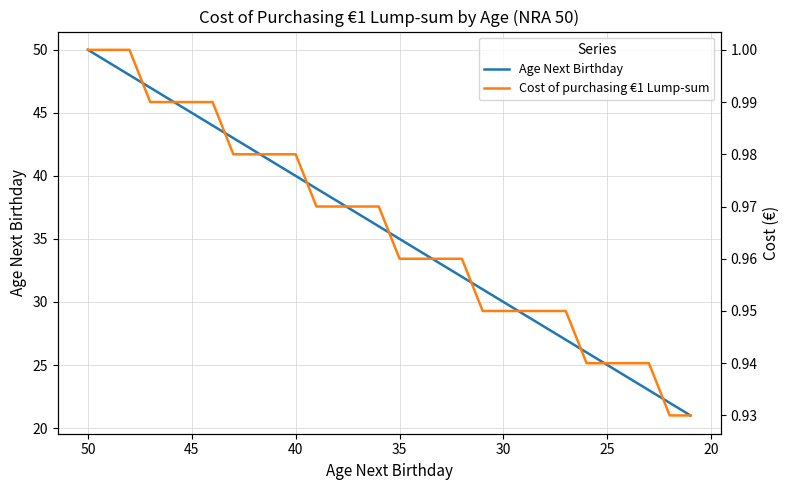

True or false: Cost of purchasing €1 Lump-sum has a value of 0.7 at 45.

False